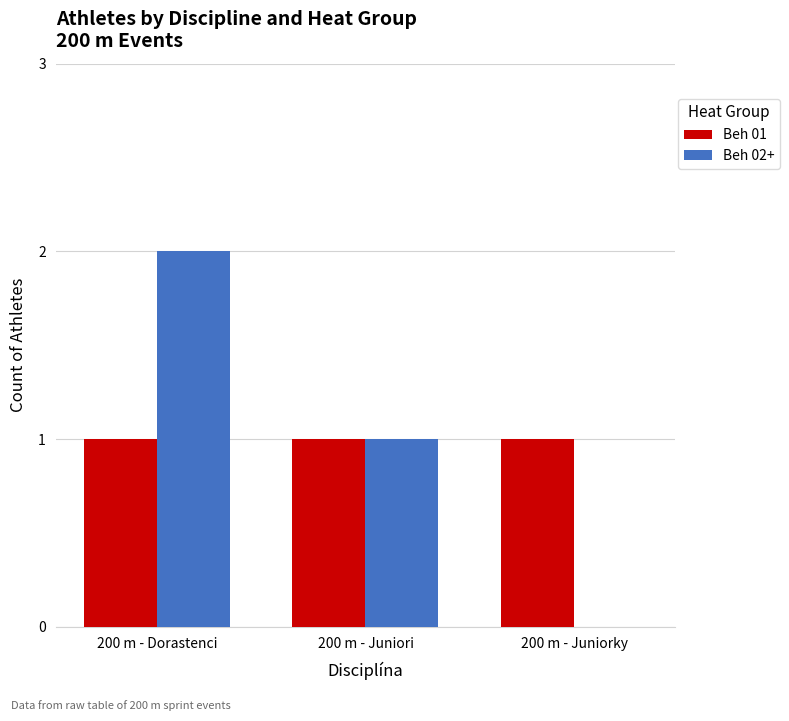

What is the total value across all series at 200 m - Dorastenci?

3